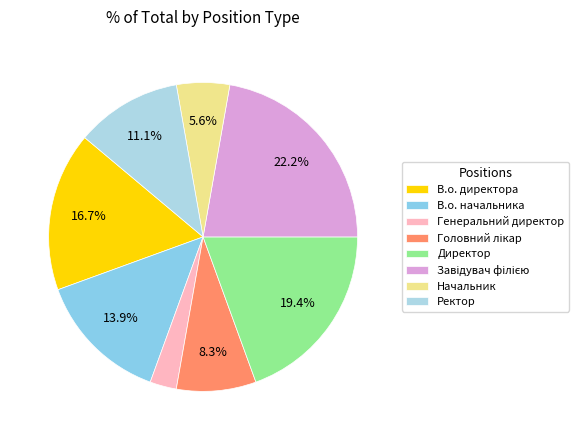

Combined, do Завідувач філією and Генеральний директор account for over 50%?

No